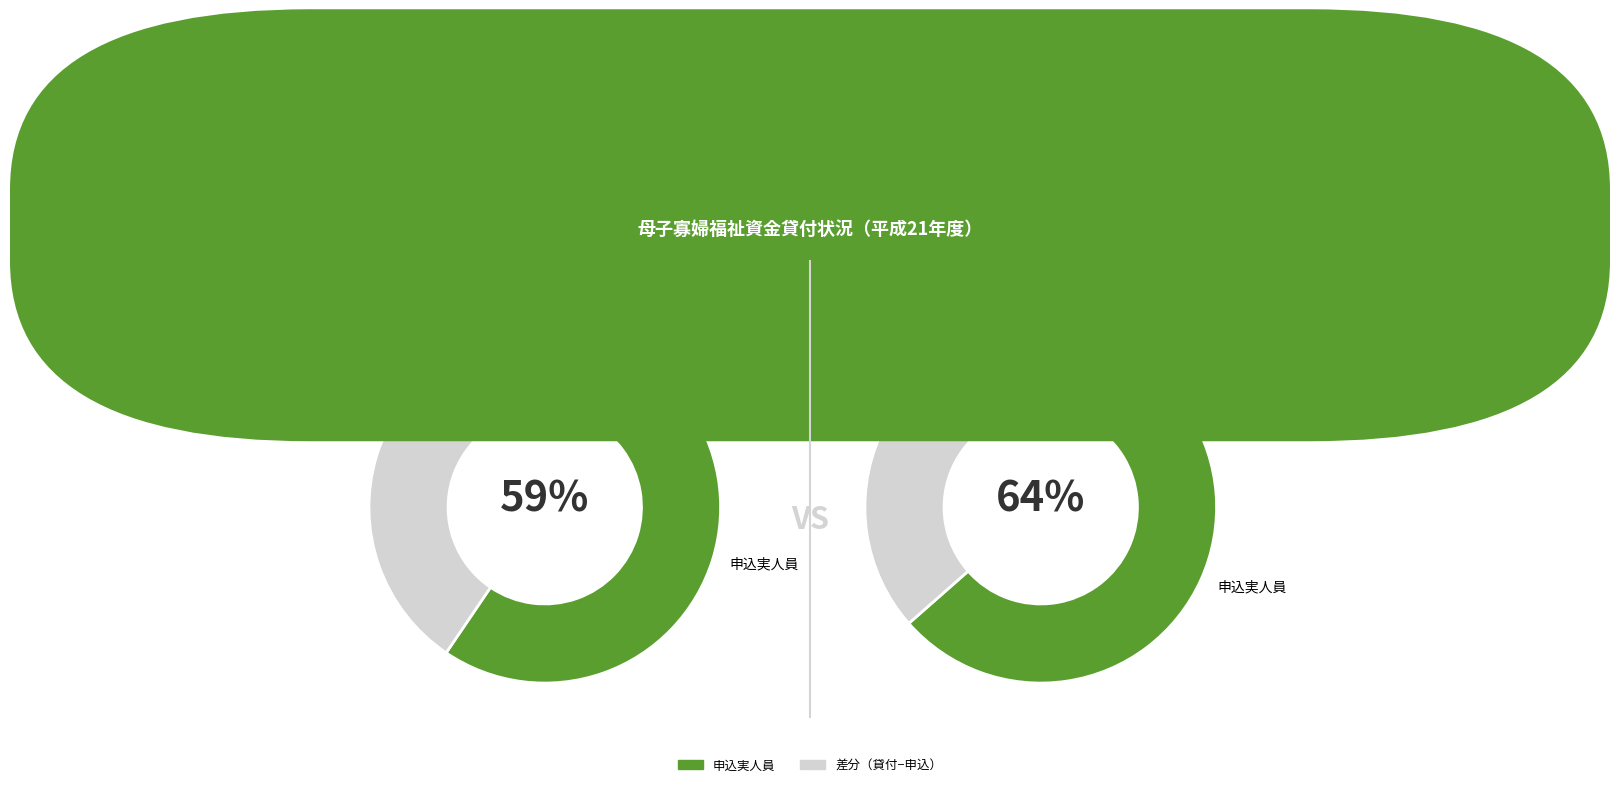

True or false: 24 accounts for 19% of the total.

True